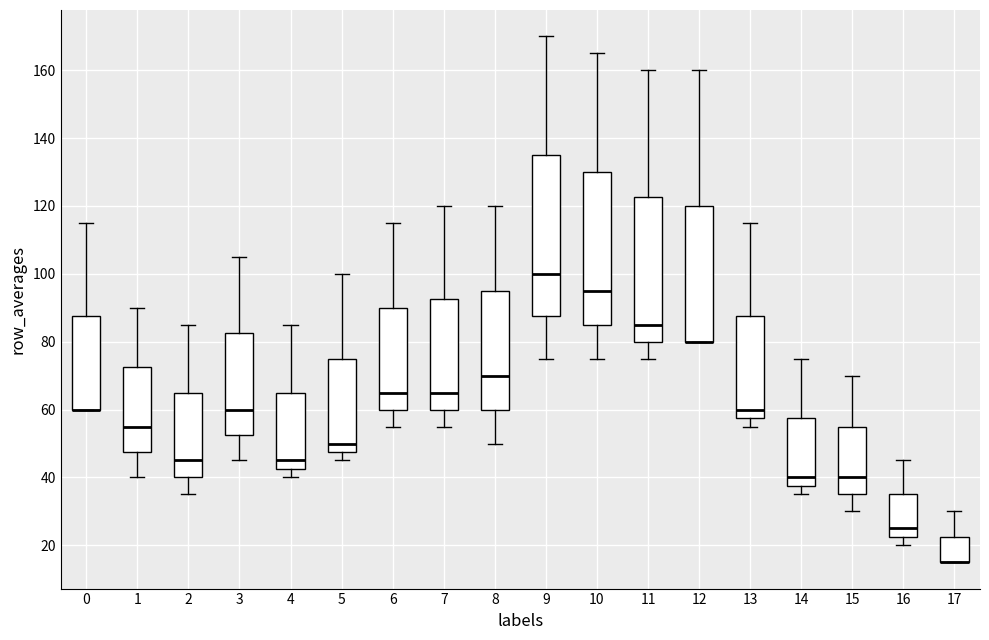

Reading left to right, transcribe this box plot: for each box, give where its median line is, the range the box spans, and where its two whiskers end, as read against the y-axis. The values are not printed on the chart, so give them approximately, as read against the axis.

0: median 60 (drawn on the box's lower edge), box 60 to 88, whiskers 60 to 116
1: median 56, box 48 to 72, whiskers 40 to 90
2: median 46, box 40 to 66, whiskers 36 to 86
3: median 60, box 52 to 82, whiskers 46 to 106
4: median 46, box 42 to 66, whiskers 40 to 86
5: median 50, box 48 to 76, whiskers 46 to 100
6: median 66, box 60 to 90, whiskers 56 to 116
7: median 66, box 60 to 92, whiskers 56 to 120
8: median 70, box 60 to 96, whiskers 50 to 120
9: median 100, box 88 to 136, whiskers 76 to 170
10: median 96, box 86 to 130, whiskers 76 to 166
11: median 86, box 80 to 122, whiskers 76 to 160
12: median 80 (drawn on the box's lower edge), box 80 to 120, whiskers 80 to 160
13: median 60, box 58 to 88, whiskers 56 to 116
14: median 40, box 38 to 58, whiskers 36 to 76
15: median 40, box 36 to 56, whiskers 30 to 70
16: median 26, box 22 to 36, whiskers 20 to 46
17: median 16 (drawn on the box's lower edge), box 16 to 22, whiskers 16 to 30